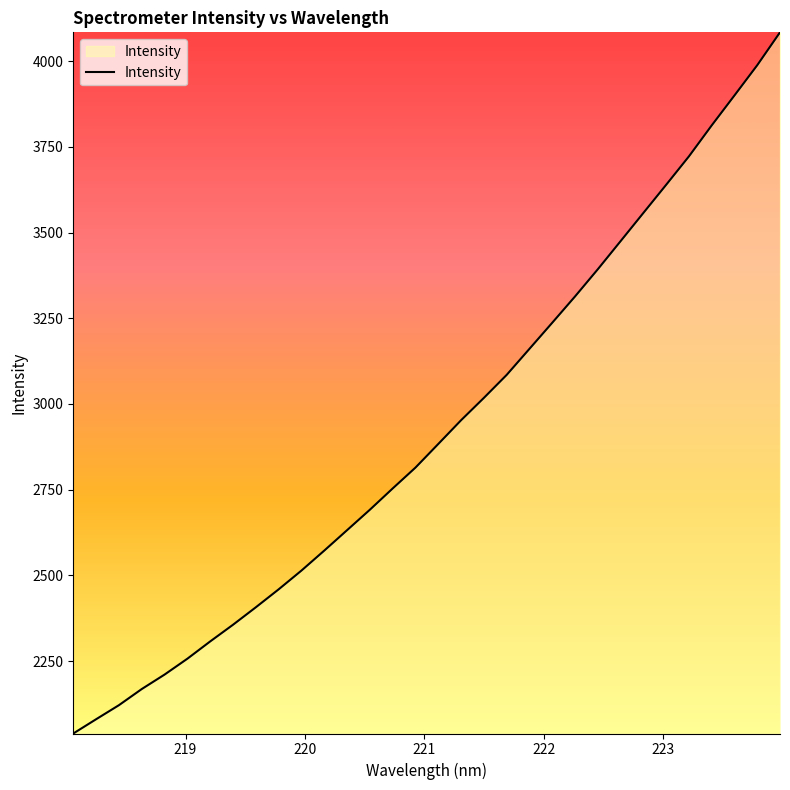

Does the chart display data point markers on the line(s)?

No